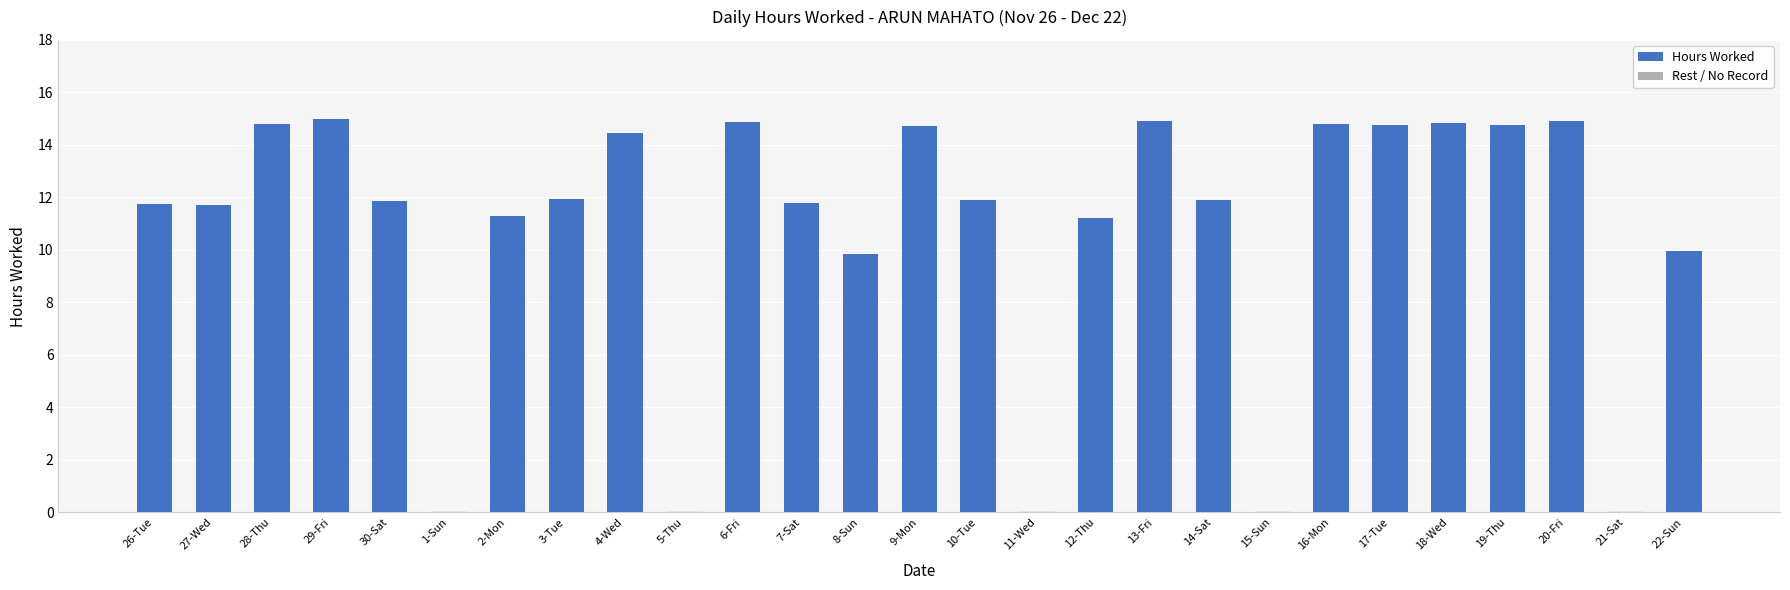

Approximately how many times larger is the value at 14-Sat compared to 6-Fri?

0.8